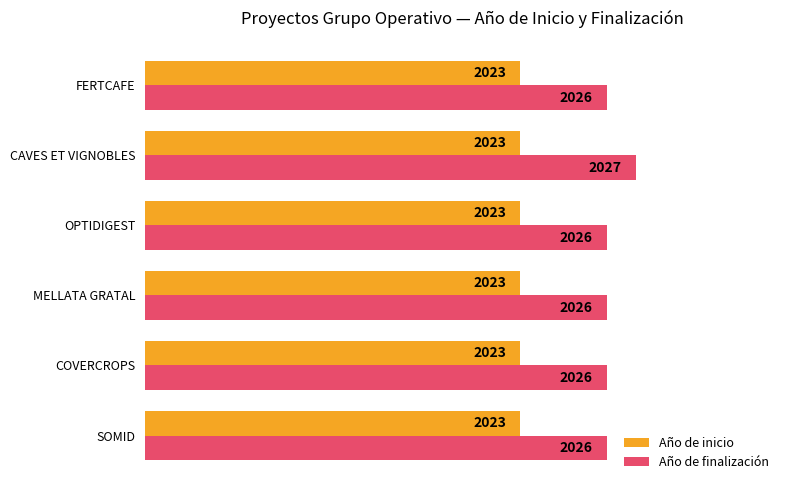

Is the value of Año de finalización at SOMID greater than the value of Año de inicio at MELLATA GRATAL?

Yes